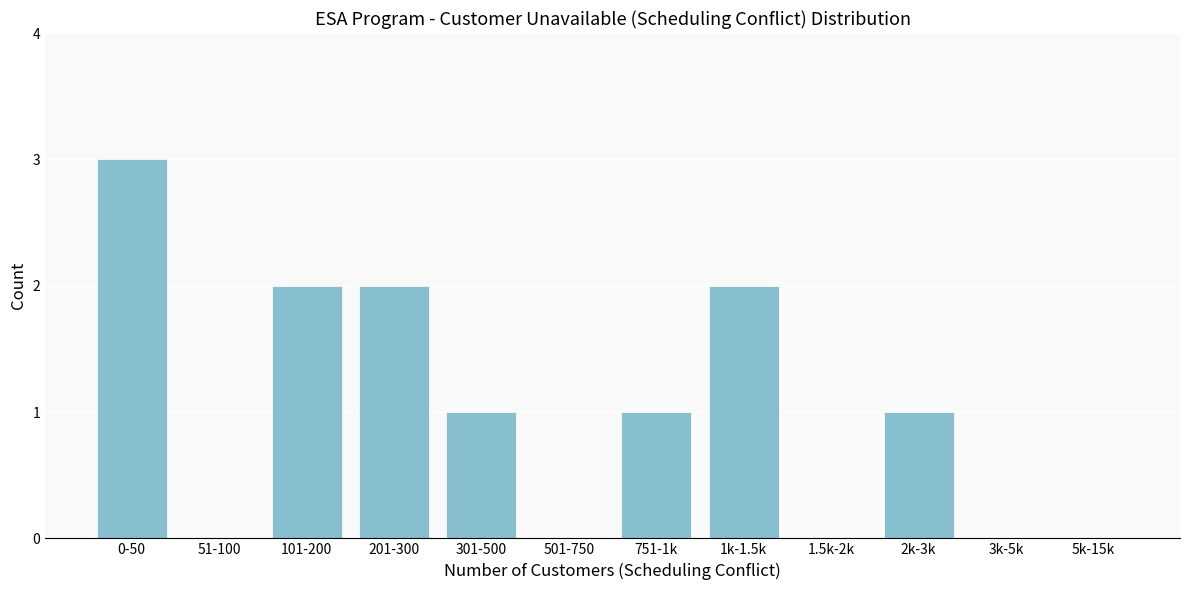

Reading left to right, extract all data points from this chart.

0-50=3	51-100=0	101-200=2	201-300=2	301-500=1	501-750=0	751-1k=1	1k-1.5k=2	1.5k-2k=0	2k-3k=1	3k-5k=0	5k-15k=0